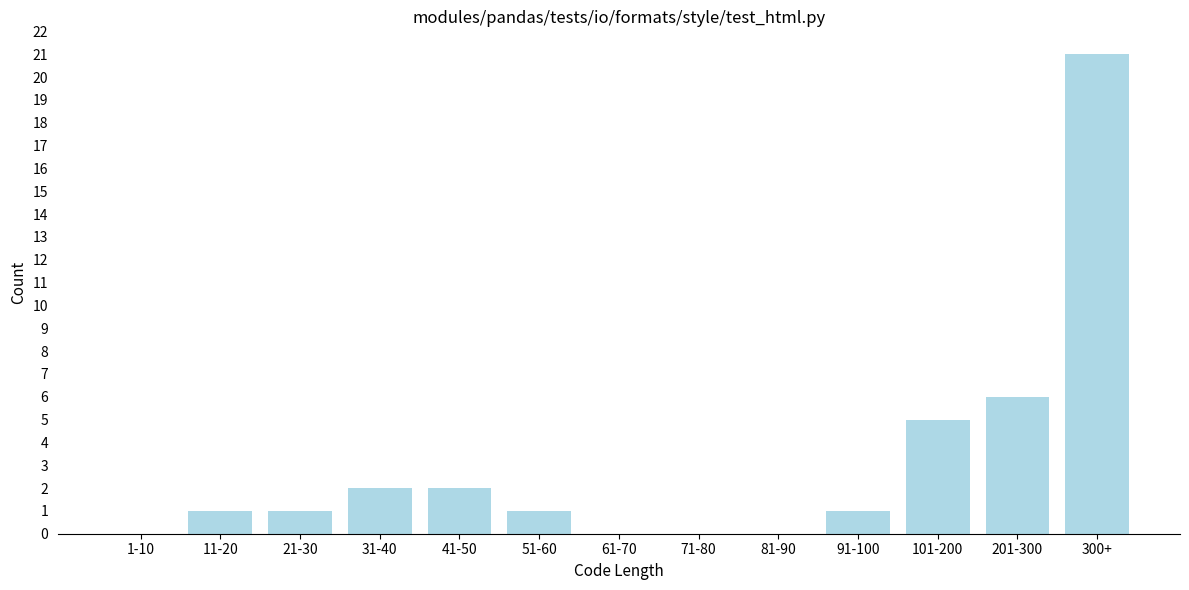

Reading left to right, what are all the values shown in this chart?

1-10=0	11-20=1	21-30=1	31-40=2	41-50=2	51-60=1	61-70=0	71-80=0	81-90=0	91-100=1	101-200=5	201-300=6	300+=21